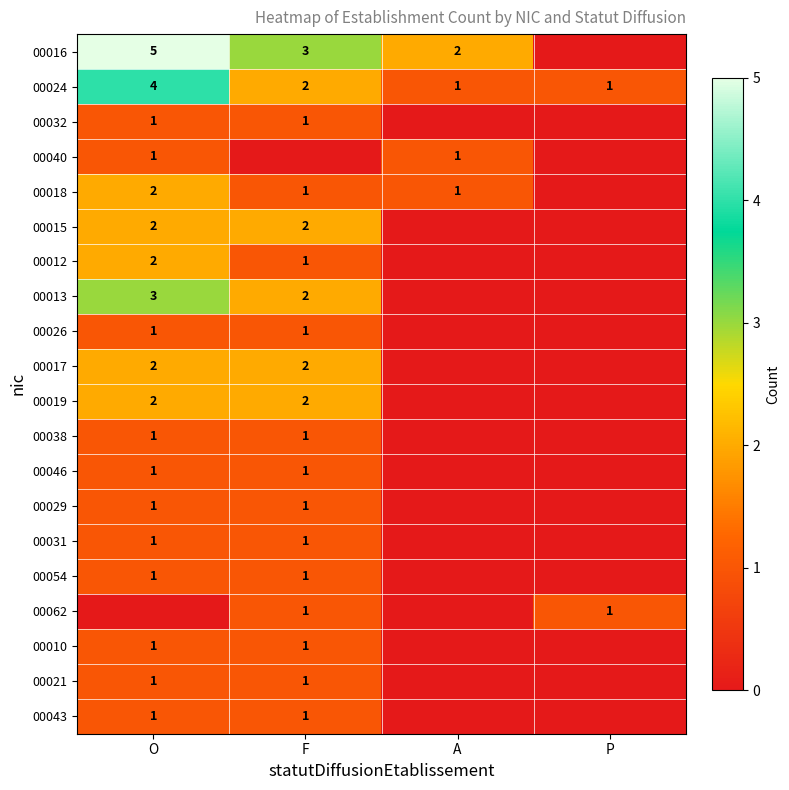

Where does the 00024 series first go above 2?

O